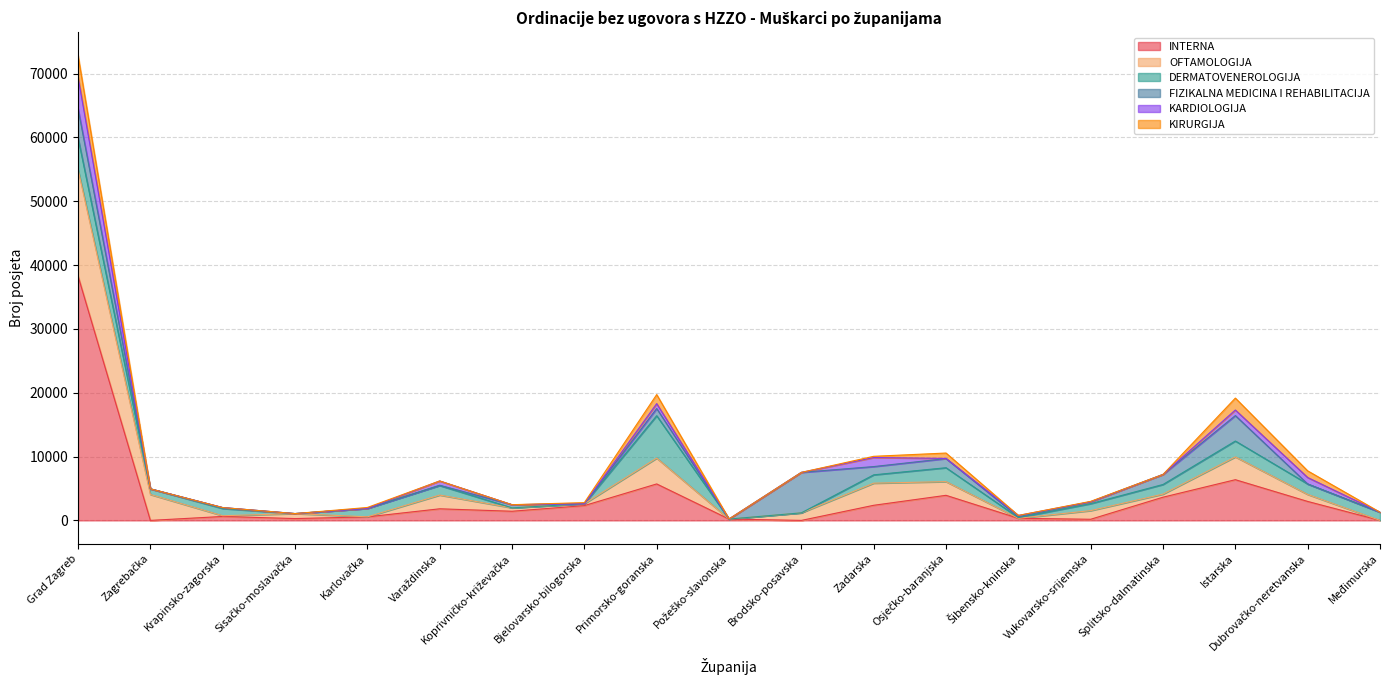

Where does the KIRURGIJA series first go above 2?

Grad Zagreb